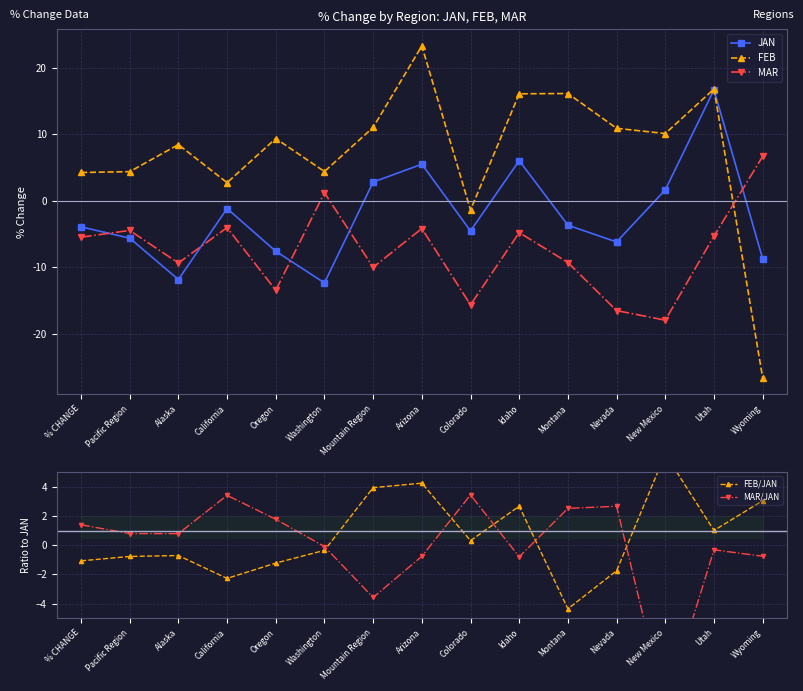

Which series has the largest total across all categories?

FEB